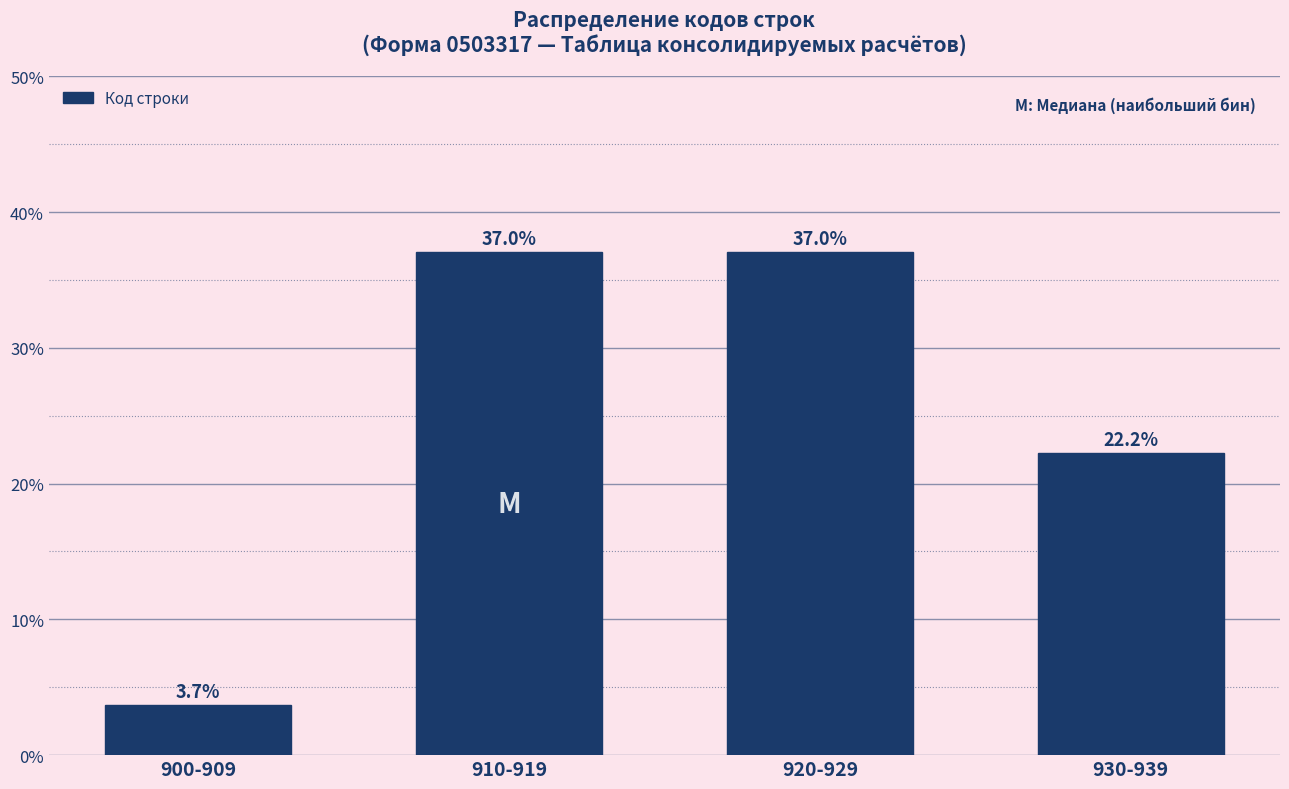

Reading left to right, extract all data points from this chart.

3.7	37.0	37.0	22.2